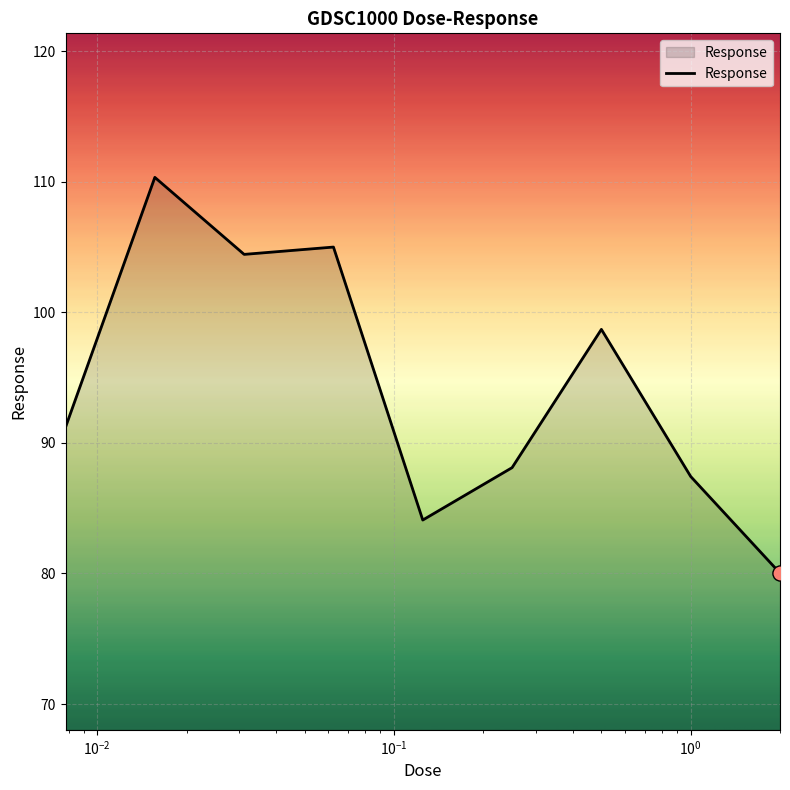

What is the minimum value shown in the chart?

80.0